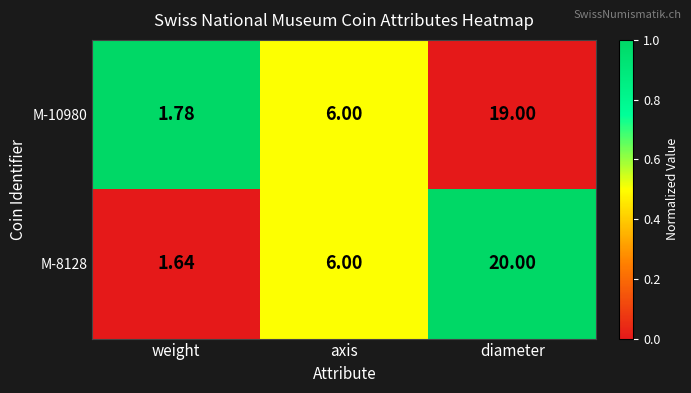

List the series in order of their peak value, highest first.

M-8128, M-10980